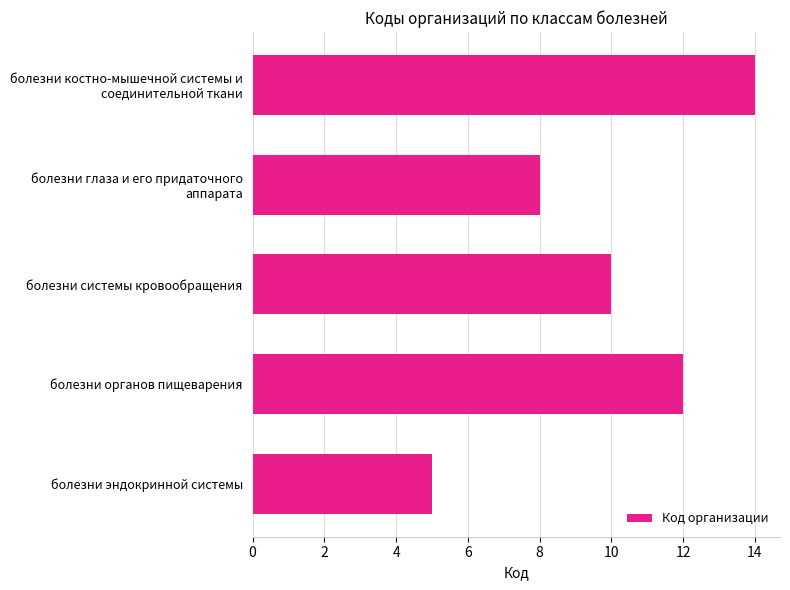

List the labels in order of value, smallest first.

болезни эндокринной системы, болезни глаза и его придаточного
аппарата, болезни системы кровообращения, болезни органов пищеварения, болезни костно-мышечной системы и
соединительной ткани